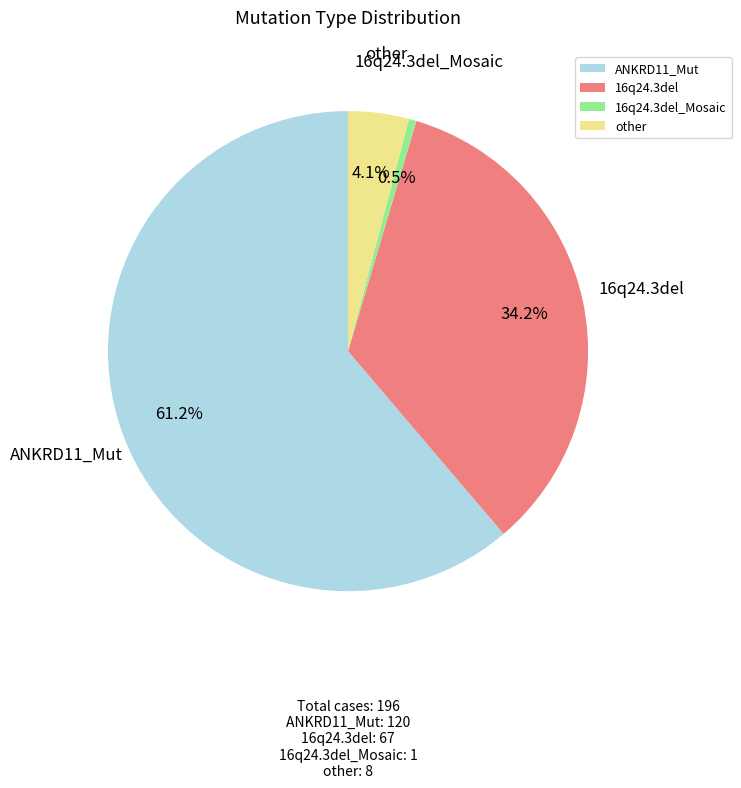

Count the number of slices in the pie.

4